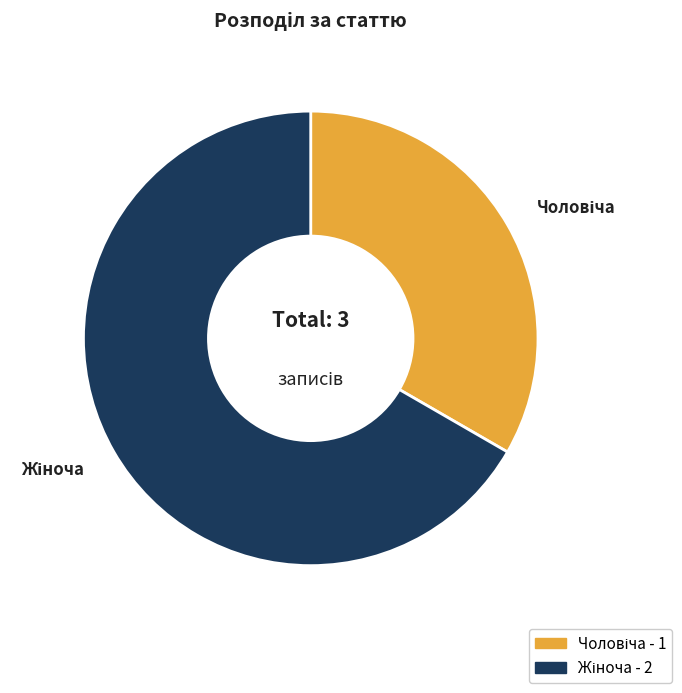

Is there any slice that represents more than half of the pie?

Yes